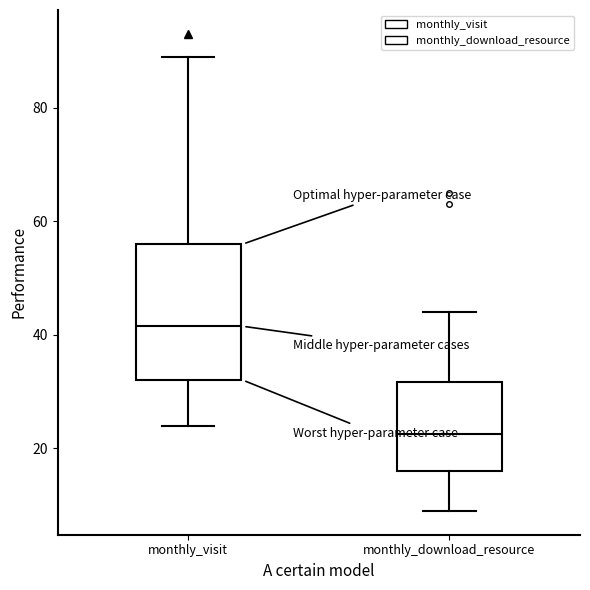

Where is the upper edge of the box for monthly_download_resource on the y-axis? The values are not printed on the chart, so give them approximately, as read against the axis.

32